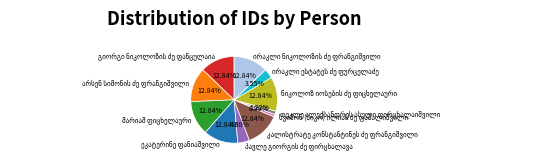

Is there a majority slice in this chart?

No